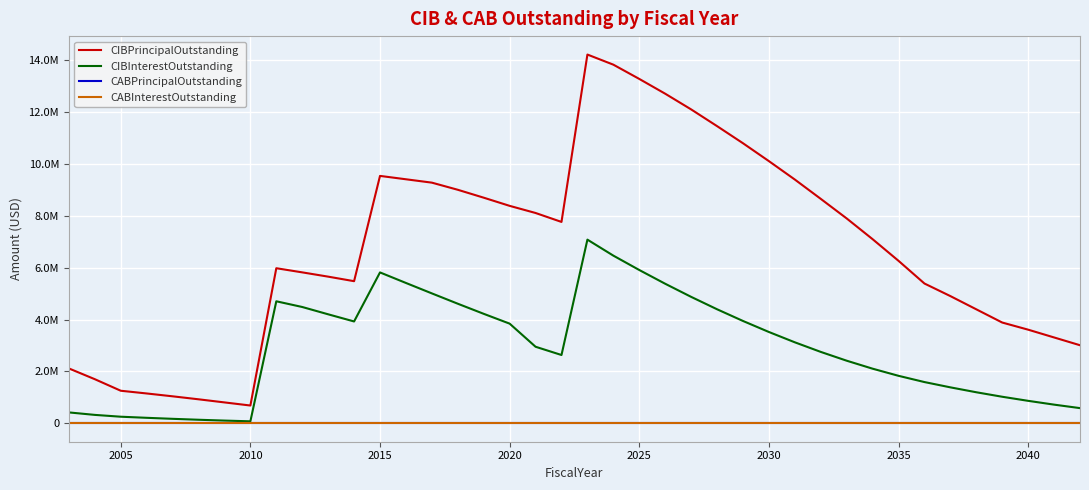

Does the chart have visible grid lines?

Yes